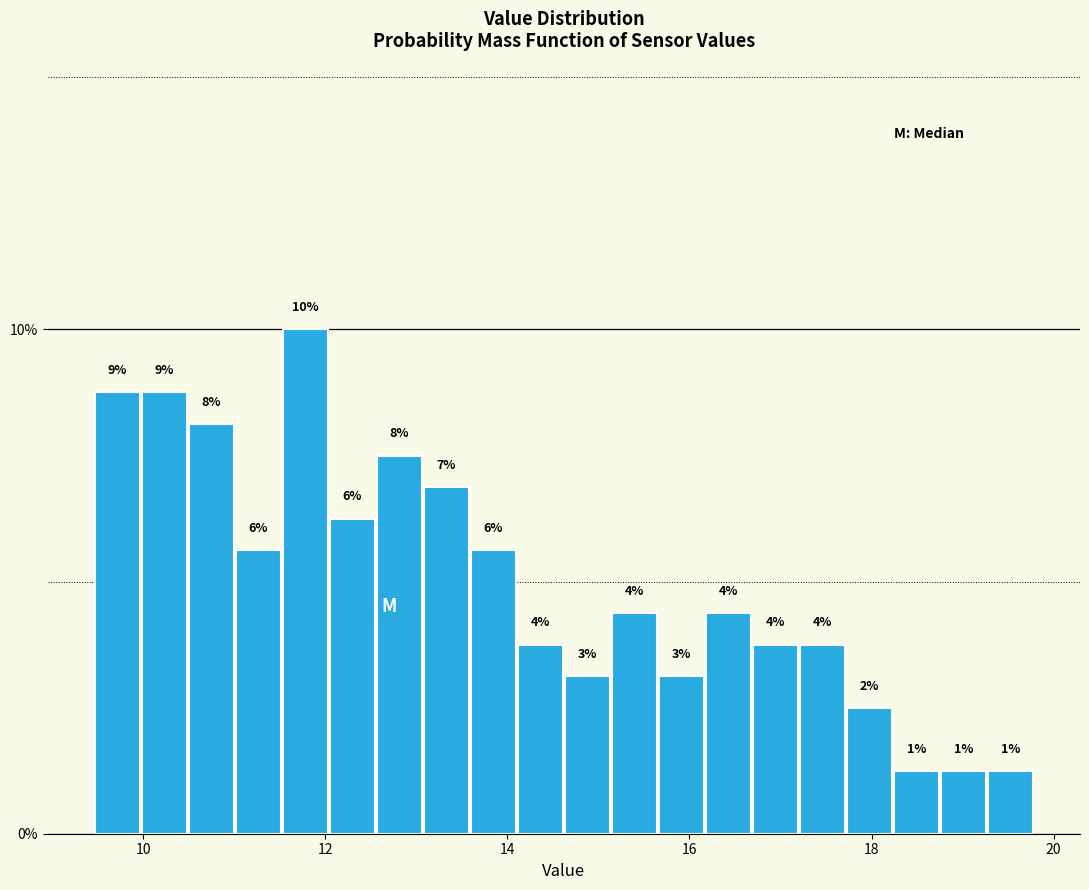

Read against the x-axis, roughly where is the centre of the tallest bar?

11.8